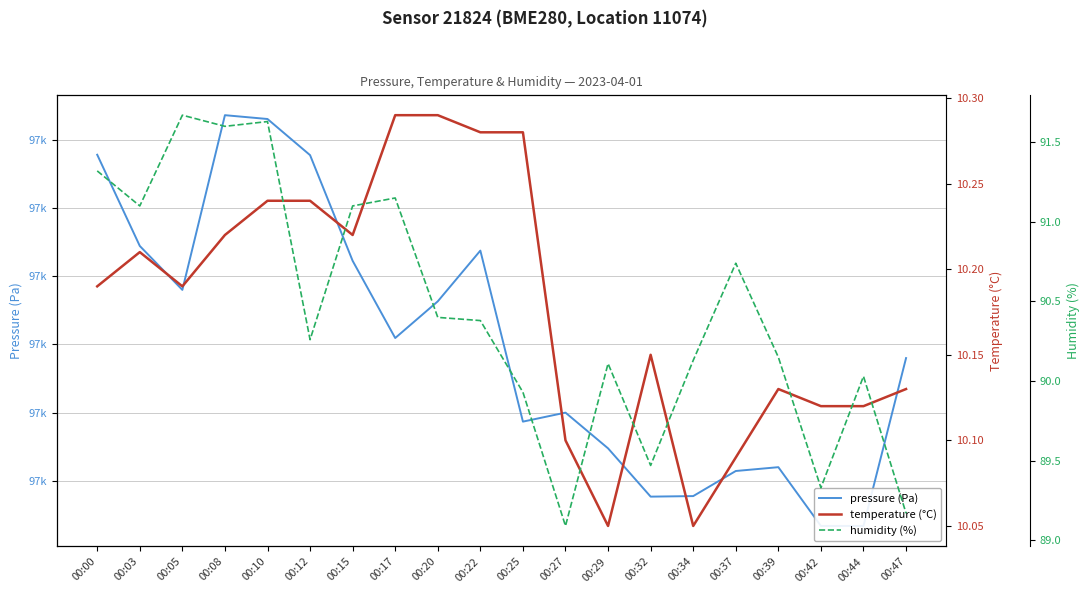

What is the total value across all series at 00:44?

97026.8